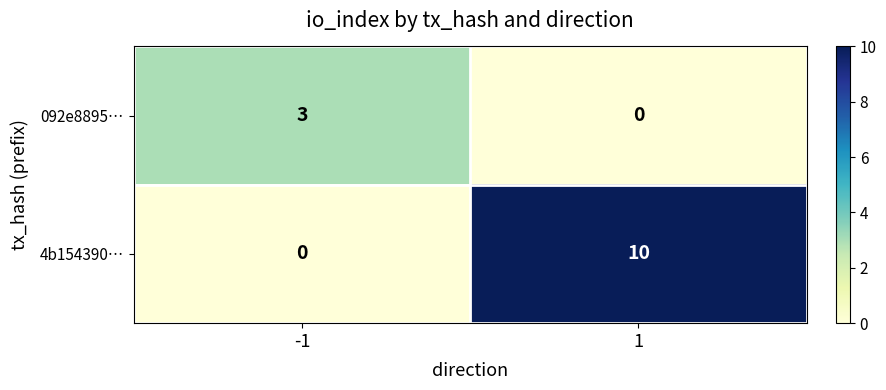

What is the difference between the highest and lowest values at 1?

10